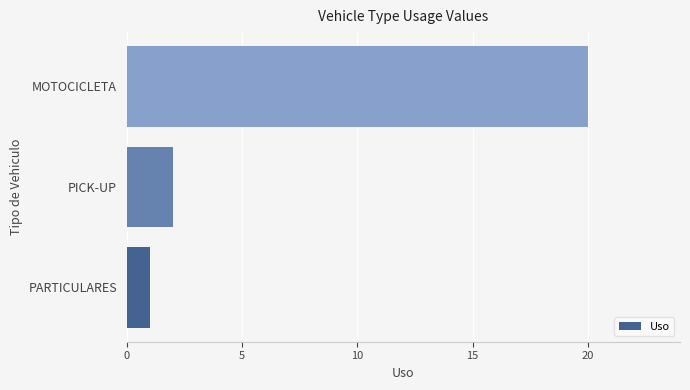

List the labels in order of value, smallest first.

PARTICULARES, PICK-UP, MOTOCICLETA